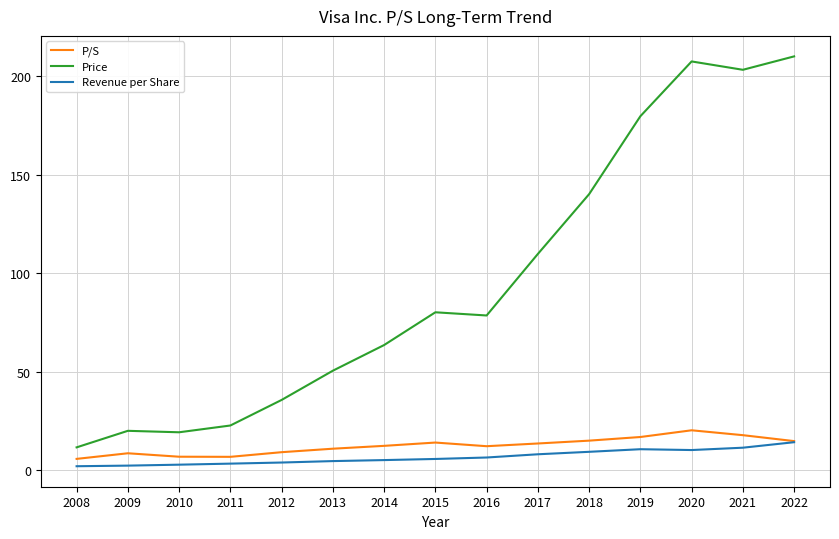

What is the spread (max minus min) of values at 2013?

45.9